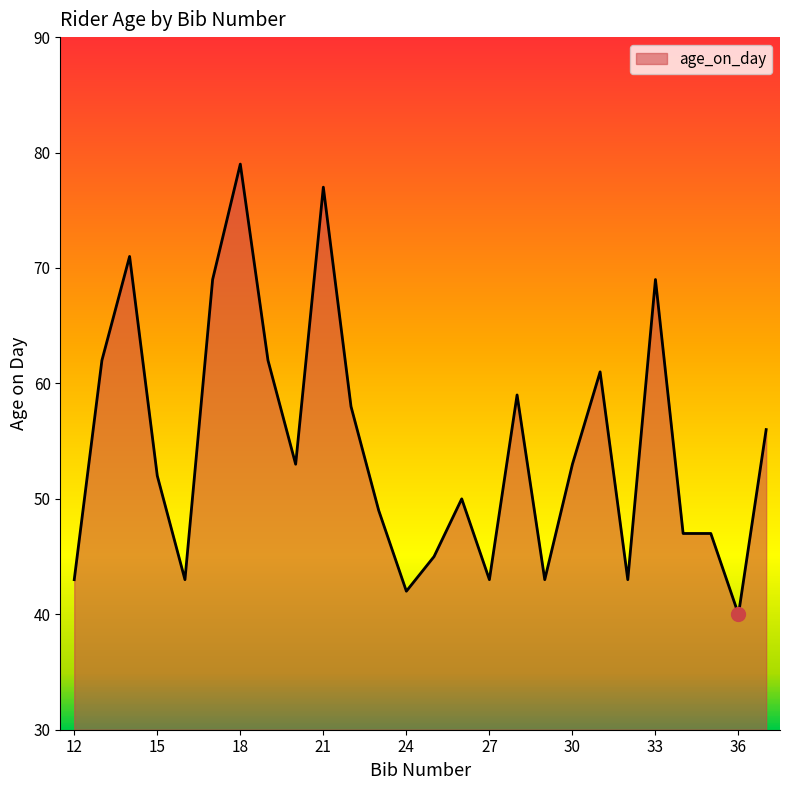

What is the minimum value shown in the chart?

40